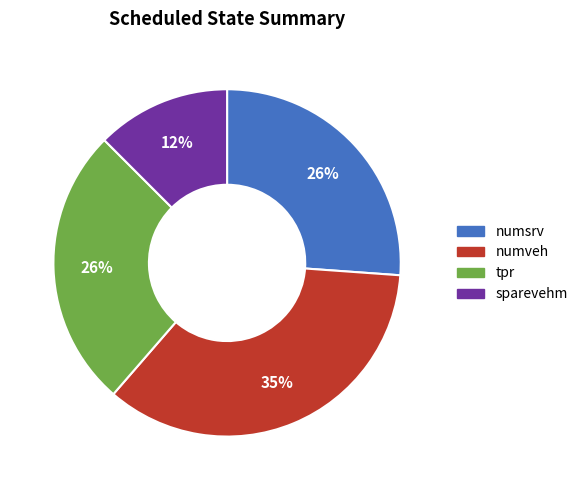

What is the smallest slice in the pie chart?

sparevehm